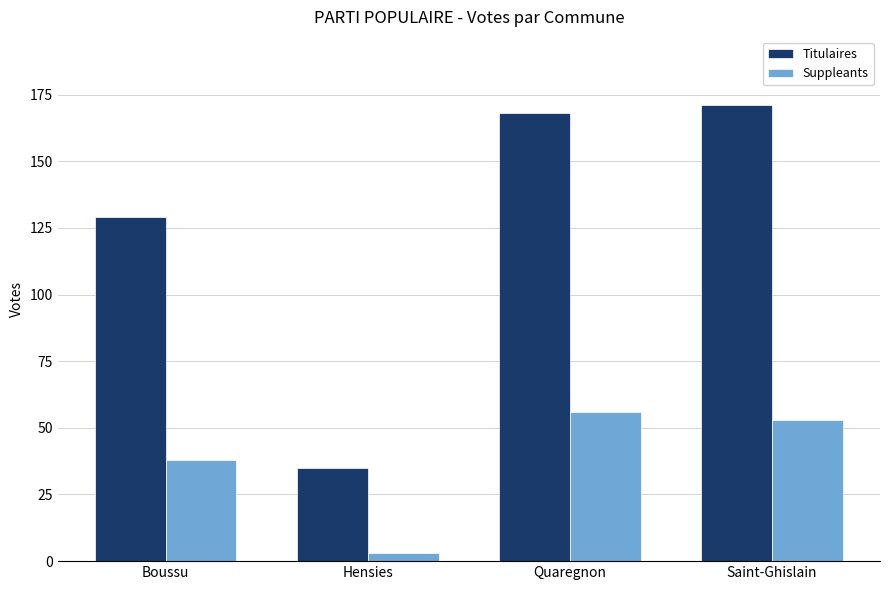

At how many categories does at least one series exceed 99?

3